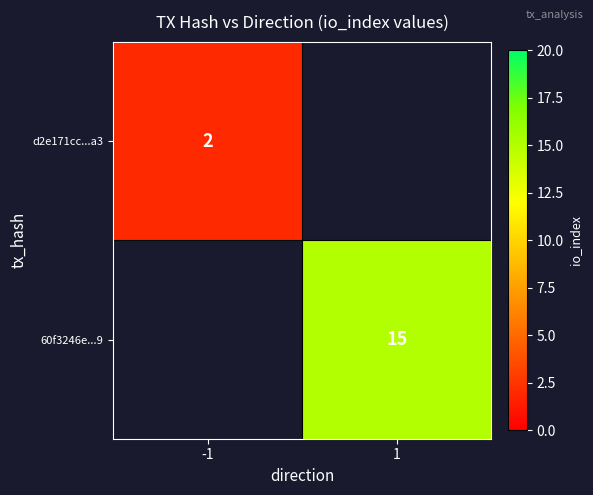

How many series are shown in this chart?

2